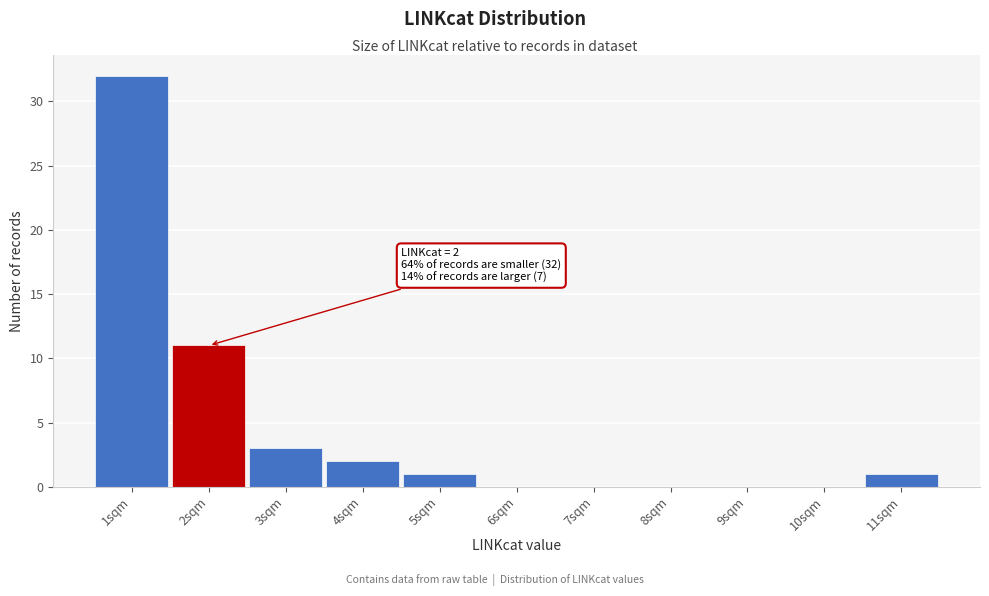

Reading left to right, list all the values displayed in this chart.

1sqm=32	2sqm=11	3sqm=3	4sqm=2	5sqm=1	6sqm=0	7sqm=0	8sqm=0	9sqm=0	10sqm=0	11sqm=1